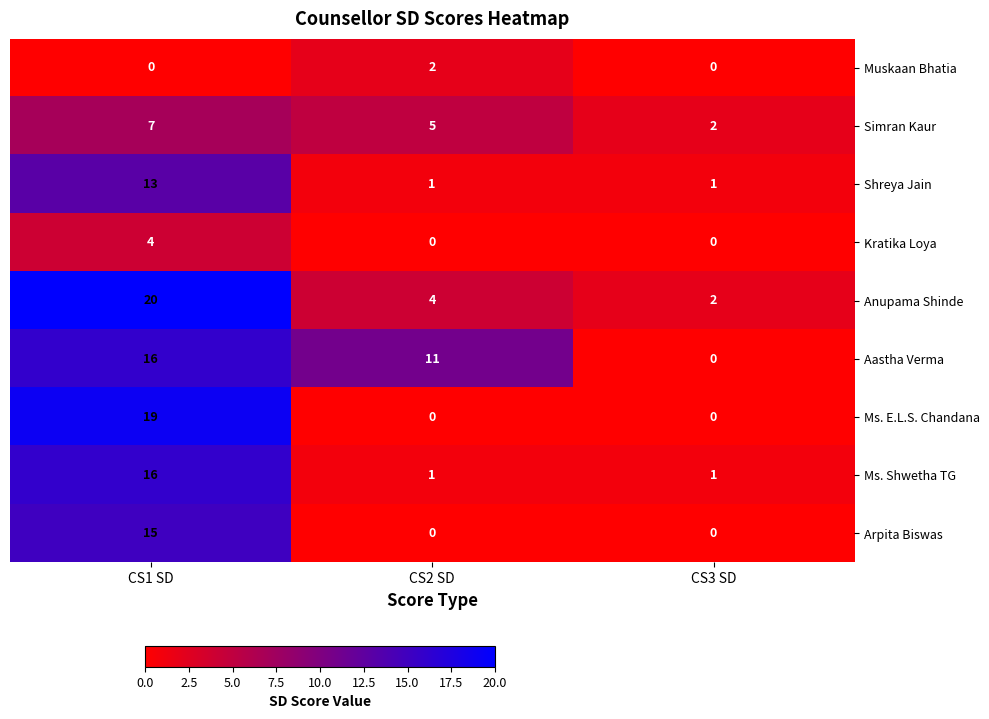

What is the difference between the maximum and minimum values in the Aastha Verma series?

16